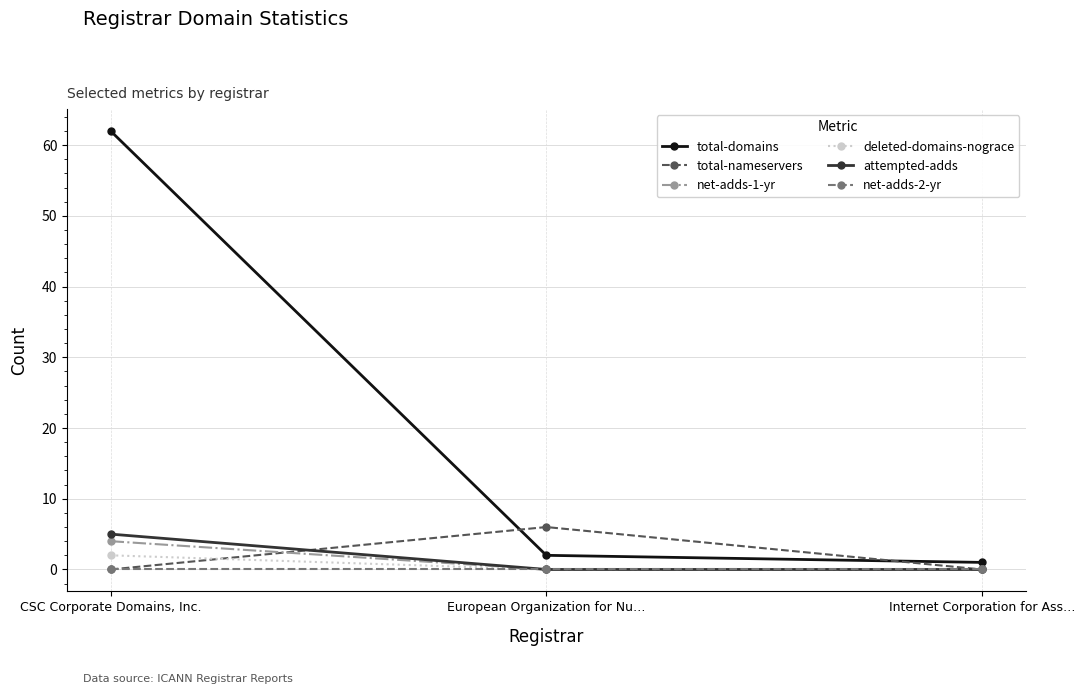

How many lines are shown in the chart?

6